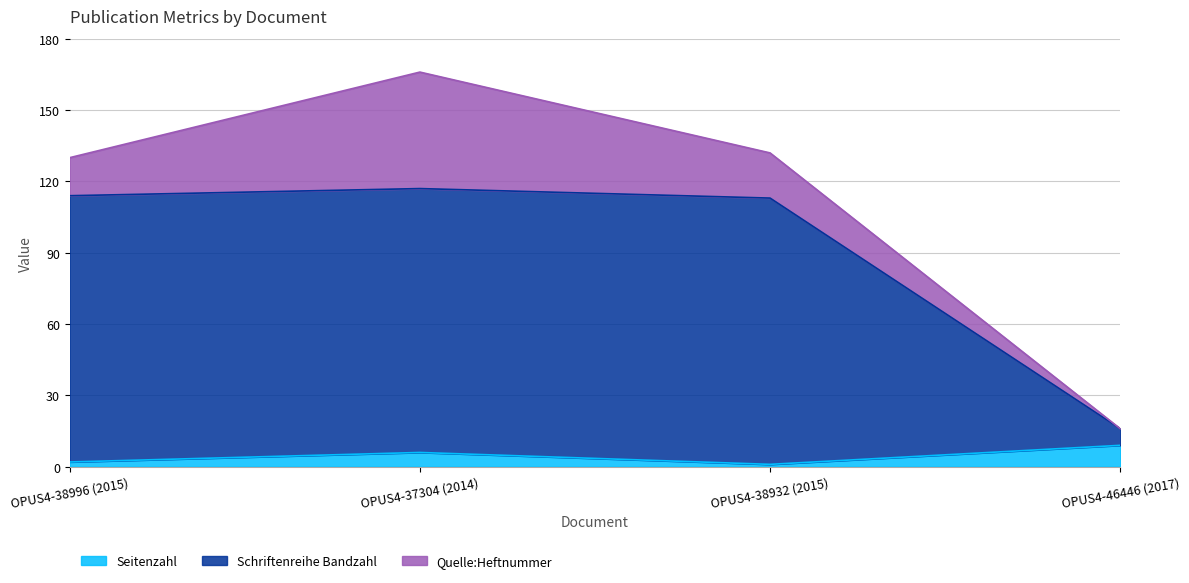

In Seitenzahl, how many points are higher than both neighbors (excluding endpoints)?

1